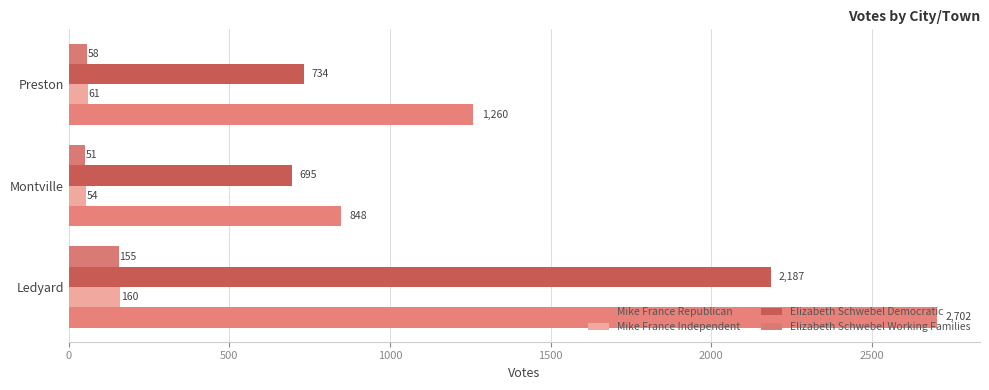

At how many categories does at least one series exceed 2651?

1